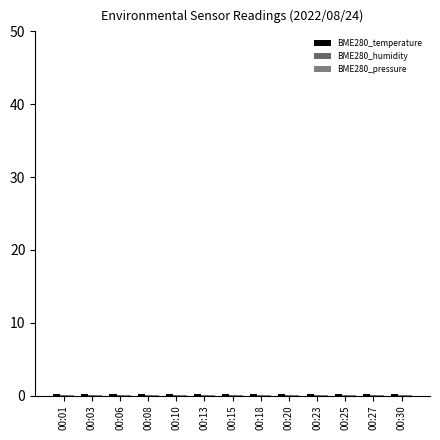

Does the chart contain stacked bars?

No